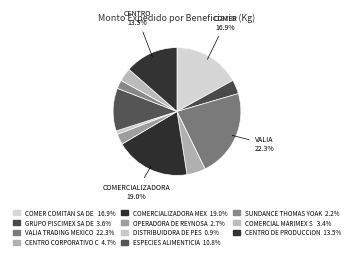

Which slice is the smallest?

DISTRIBUIDORA DE PESCADO ASIA